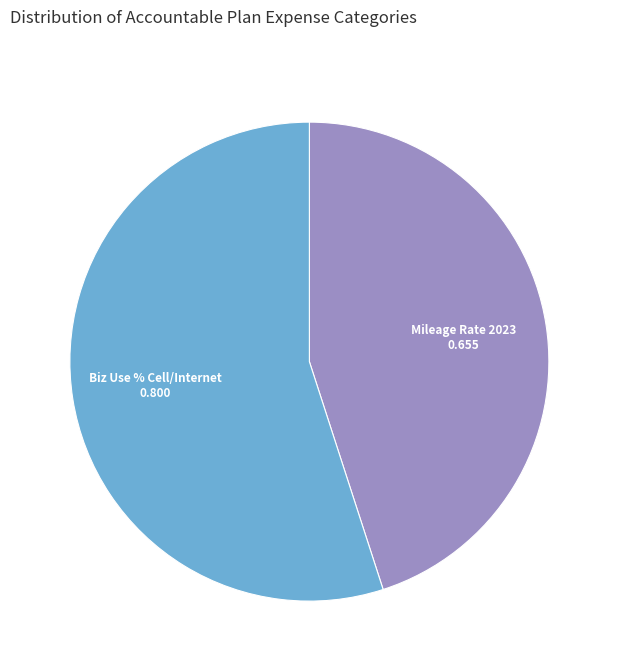

What is the largest slice in the pie chart?

Biz Use % Cell/Internet